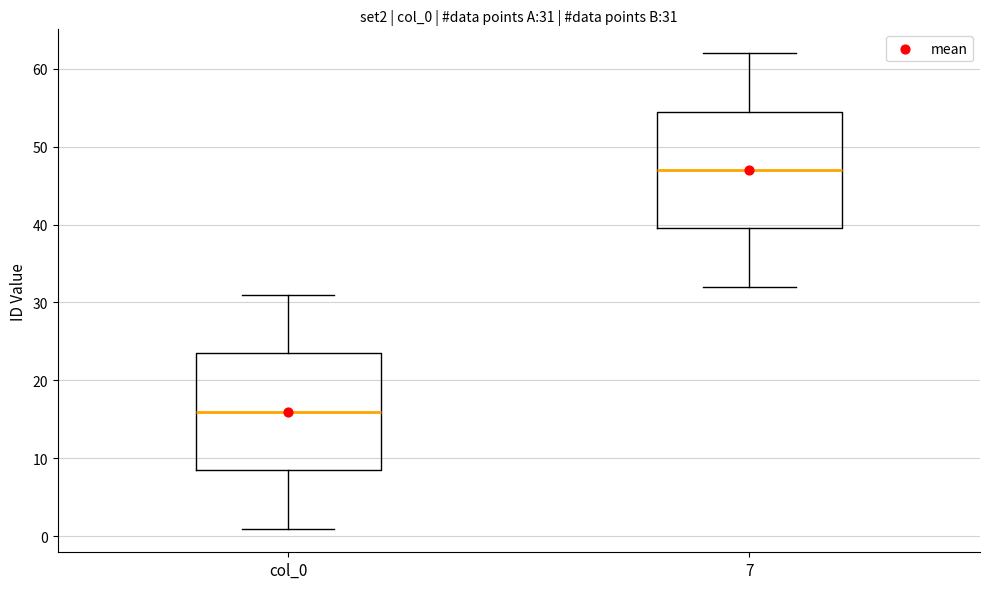

Which box has the lowest median line?

col_0